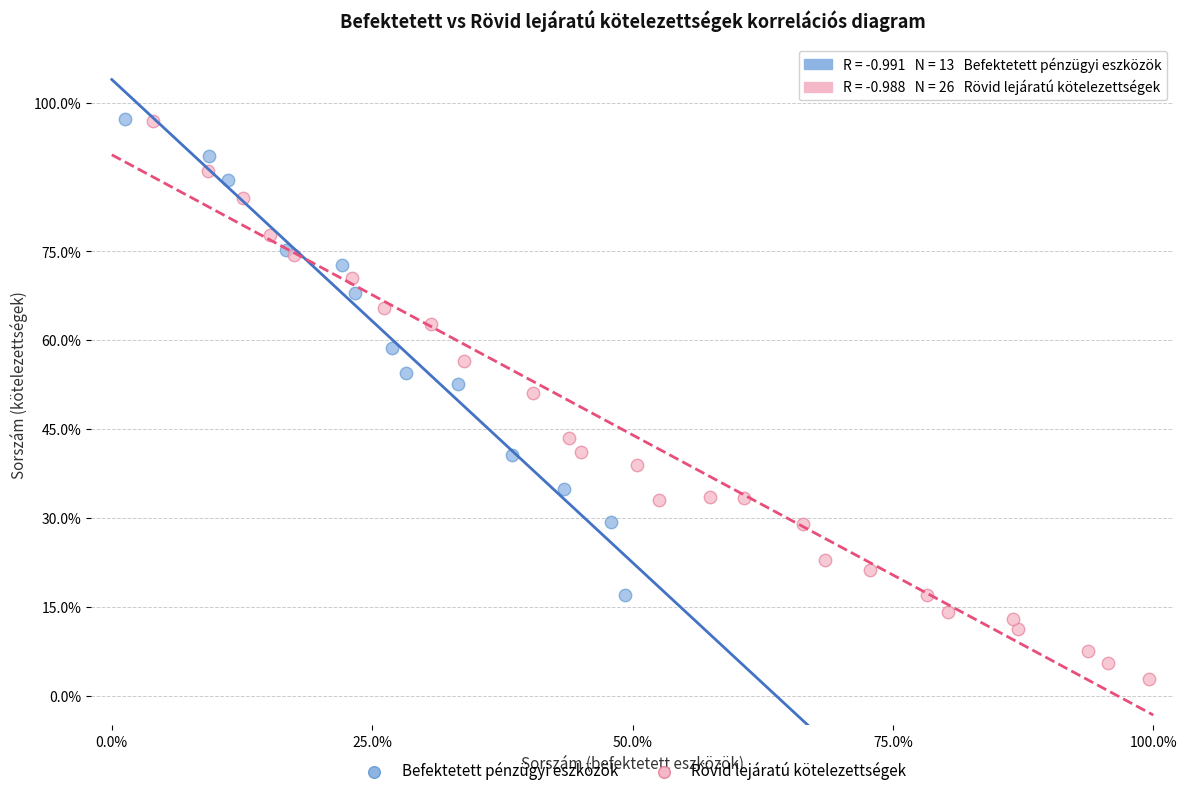

What are all the series names shown in the legend?

Befektetett pénzügyi eszközök, Rövid lejáratú kötelezettségek